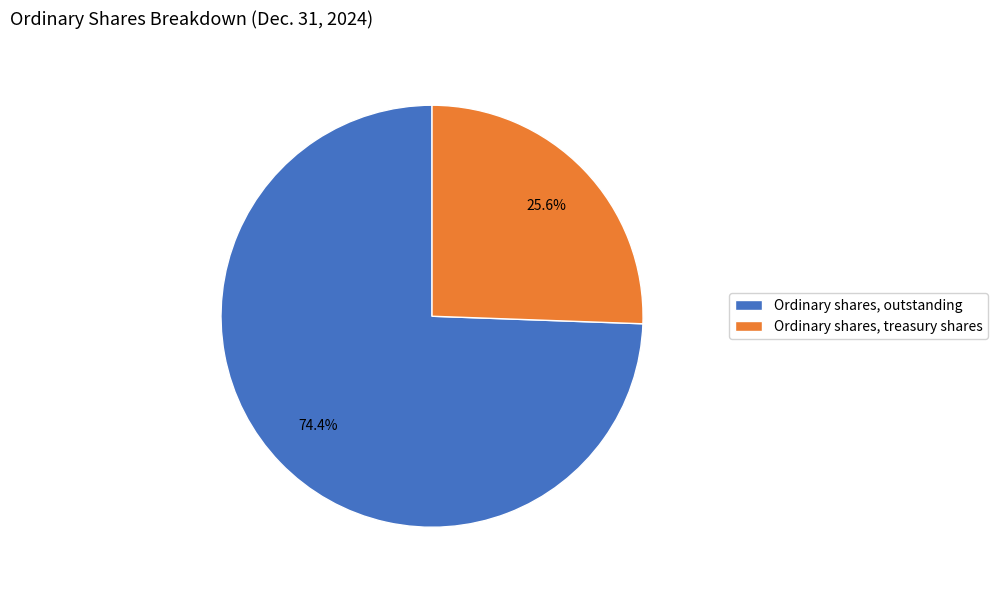

Which has a higher value, Ordinary shares, outstanding or Ordinary shares, treasury shares?

Ordinary shares, outstanding